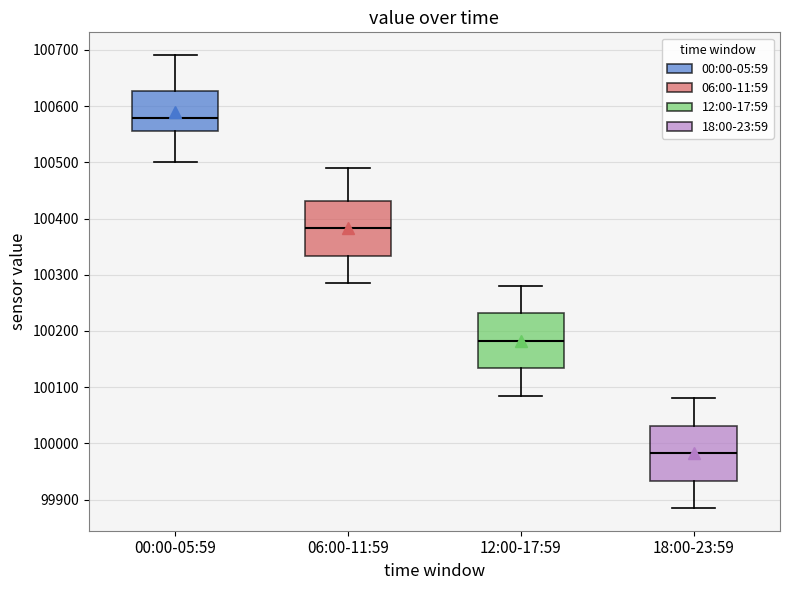

Reading left to right, read every box against the y-axis: the position of its median line, the range the box covers, and the ends of its whiskers. The values are not printed on the chart, so give them approximately, as read against the axis.

00:00-05:59: median 100580, box 100560 to 100630, whiskers 100500 to 100690
06:00-11:59: median 100380, box 100330 to 100430, whiskers 100290 to 100490
12:00-17:59: median 100180, box 100130 to 100230, whiskers 100090 to 100280
18:00-23:59: median 99980, box 99930 to 100030, whiskers 99890 to 100080